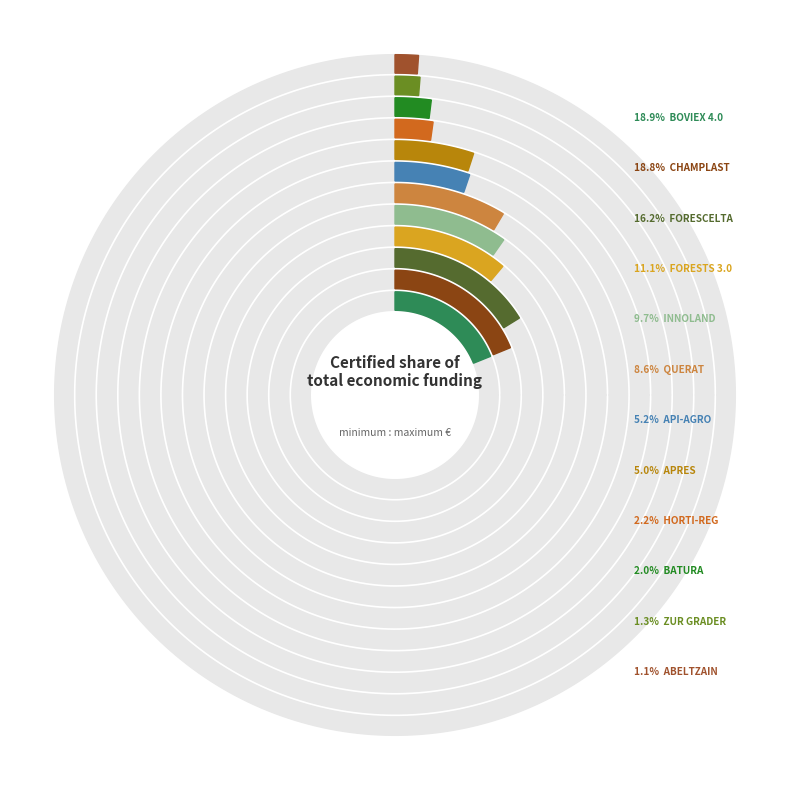

To the nearest percent, what portion does API-AGRO represent?

5%